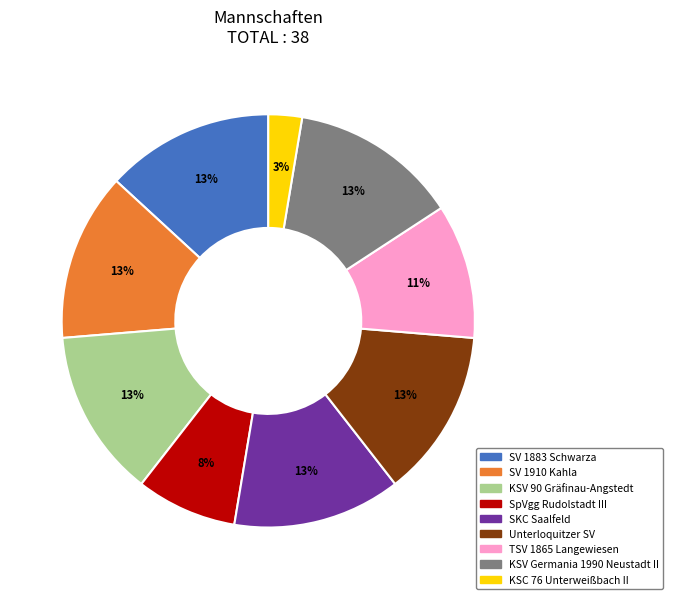

The SKC Saalfeld slice represents 13% of the pie. True or false?

True